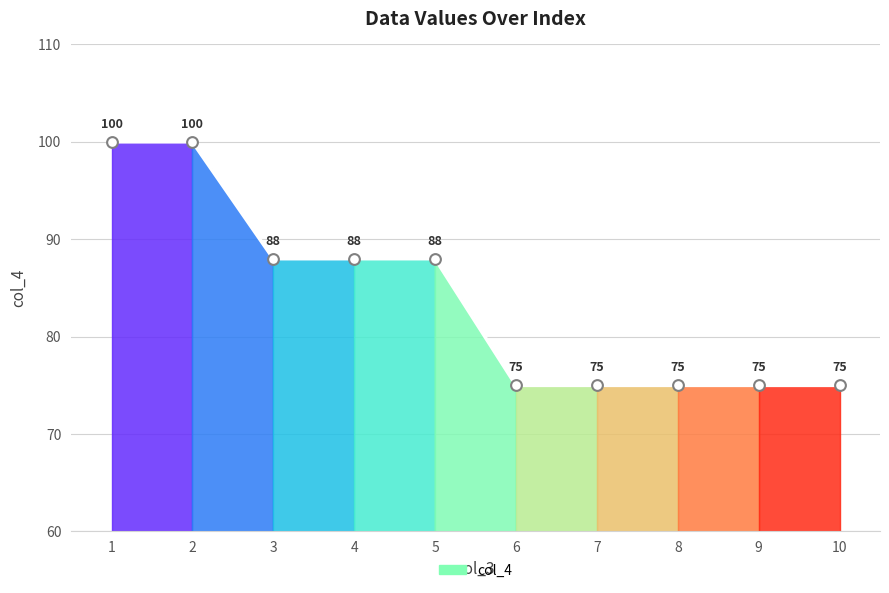

What is the ratio of the value at 2 to the value at 6?

1.3